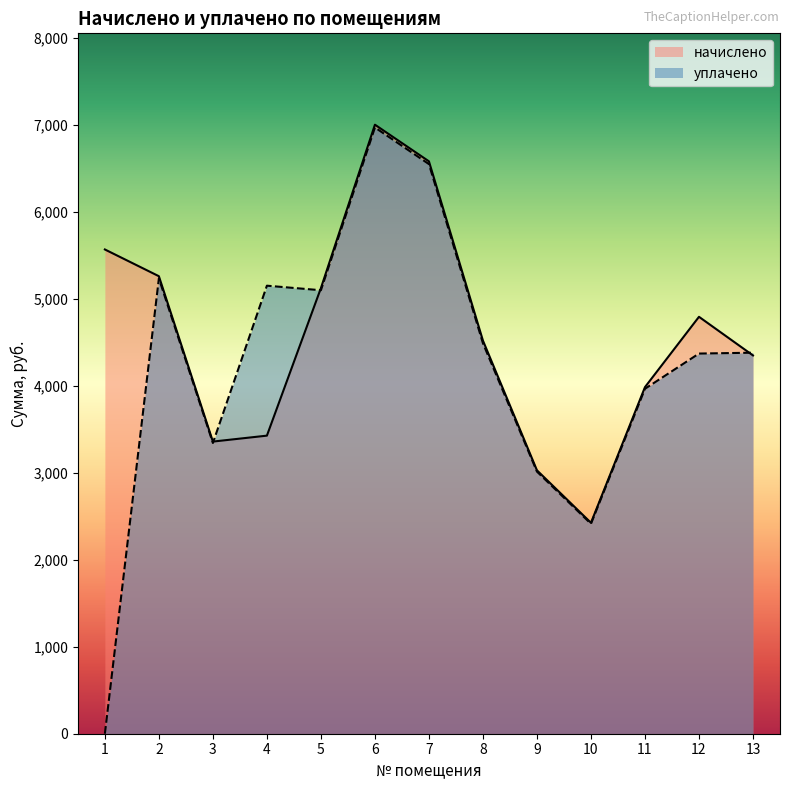

How many lines are shown in the chart?

2